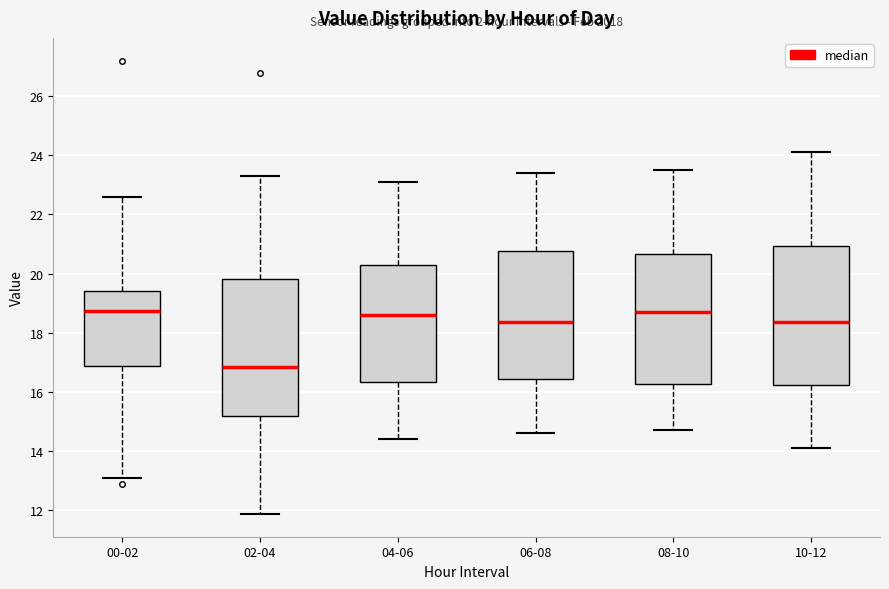

Reading left to right, read every box against the y-axis: the position of its median line, the range the box covers, and the ends of its whiskers. The values are not printed on the chart, so give them approximately, as read against the axis.

00-02: median 18.8, box 16.8 to 19.4, whiskers 13.2 to 22.6
02-04: median 16.8, box 15.2 to 19.8, whiskers 11.8 to 23.4
04-06: median 18.6, box 16.4 to 20.2, whiskers 14.4 to 23.2
06-08: median 18.4, box 16.4 to 20.8, whiskers 14.6 to 23.4
08-10: median 18.8, box 16.2 to 20.6, whiskers 14.8 to 23.6
10-12: median 18.4, box 16.2 to 21.0, whiskers 14.2 to 24.2